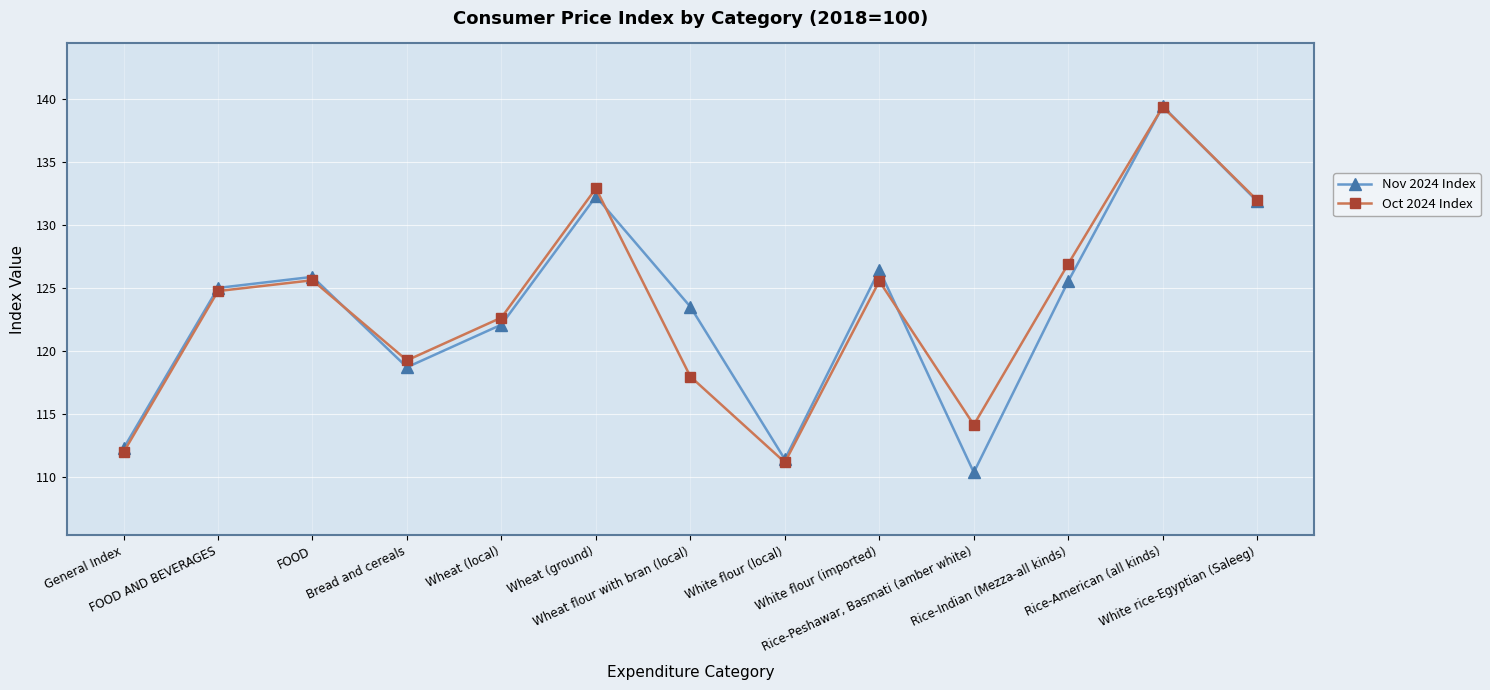

What are all the series names shown in the legend?

Nov 2024 Index, Oct 2024 Index